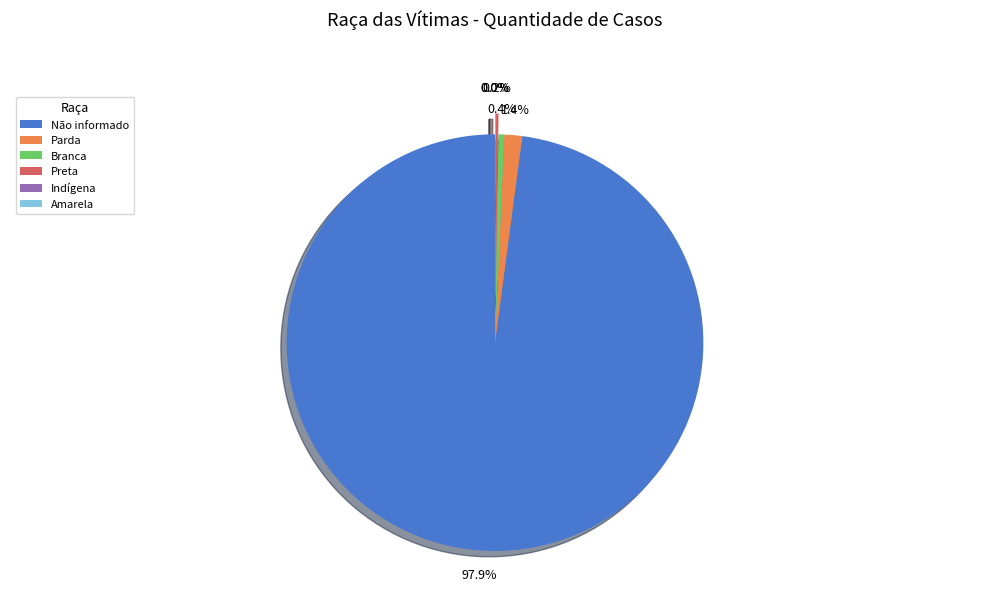

Does Não informado represent more than half of the total?

Yes